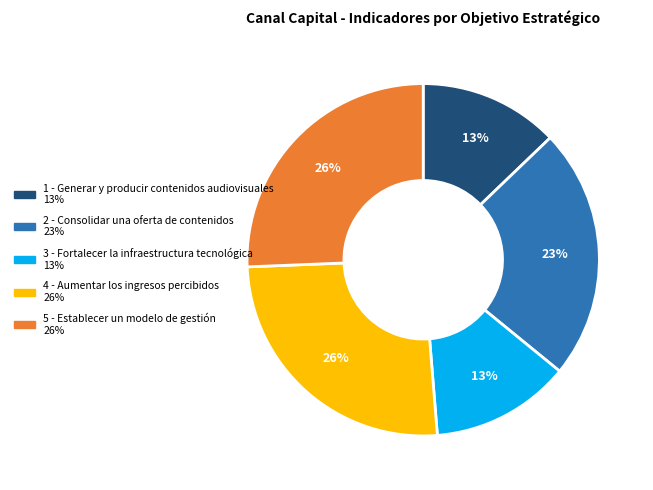

Approximately how many times larger is the value at 3 - Fortalecer la infraestructura tecnológica compared to 4 - Aumentar los ingresos percibidos?

0.5